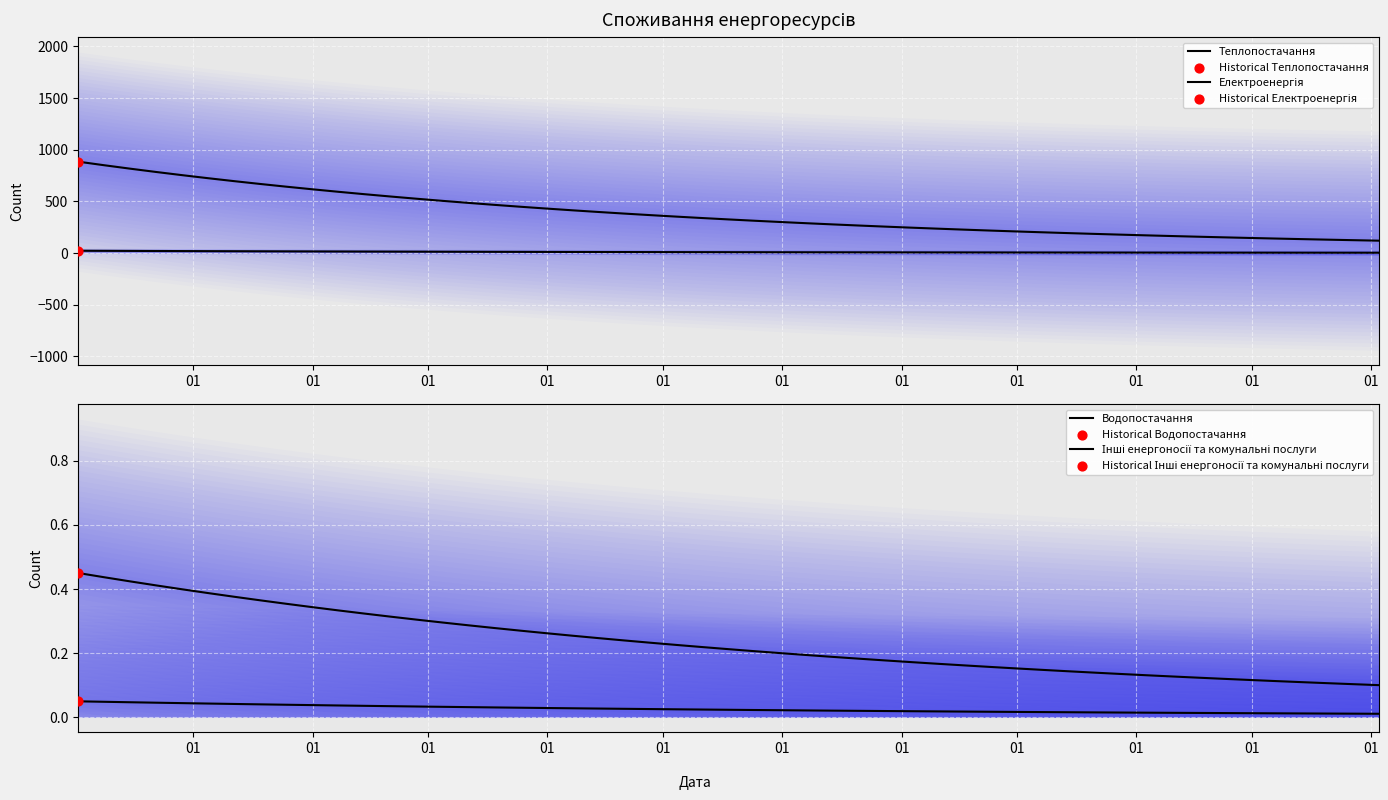

Is the value of Водопостачання at 2024-02-28 greater than the value of Теплопостачання at 2024-02-28?

No